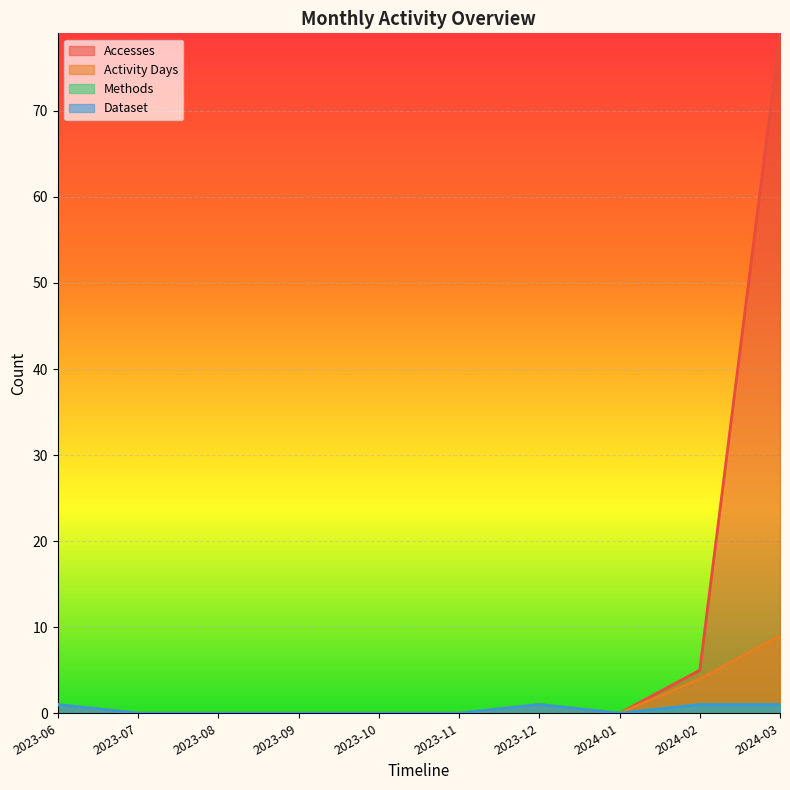

Count the number of data series in this chart.

4